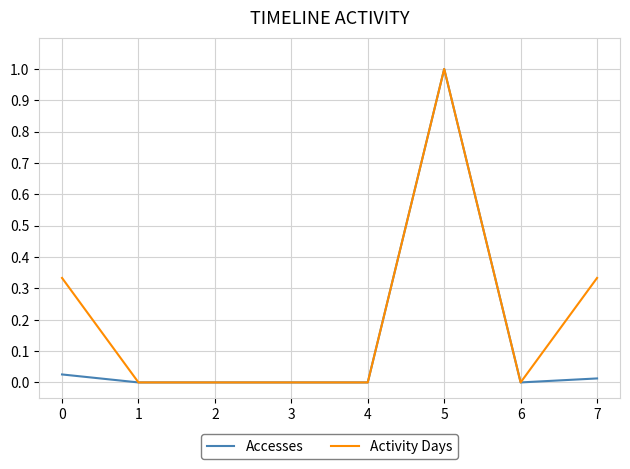

Rank the series by their average value, from lowest to highest.

Accesses, Activity Days